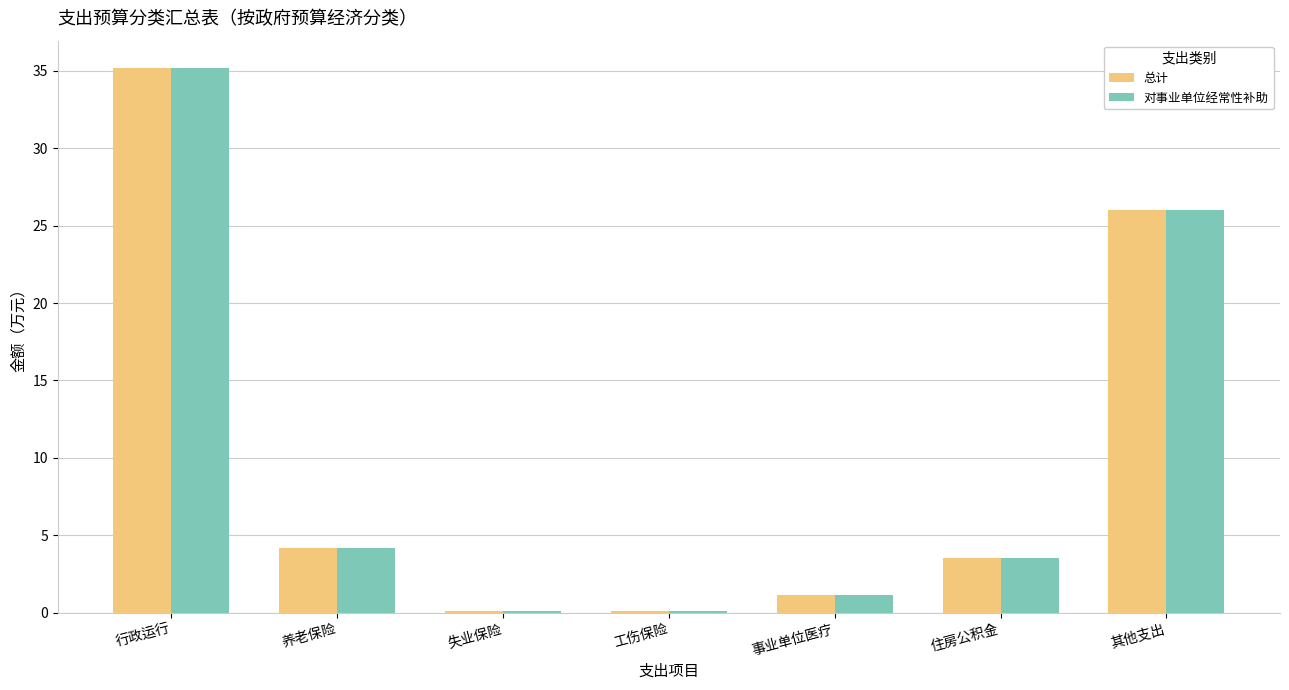

What are all the series names shown in the legend?

总计, 对事业单位经常性补助